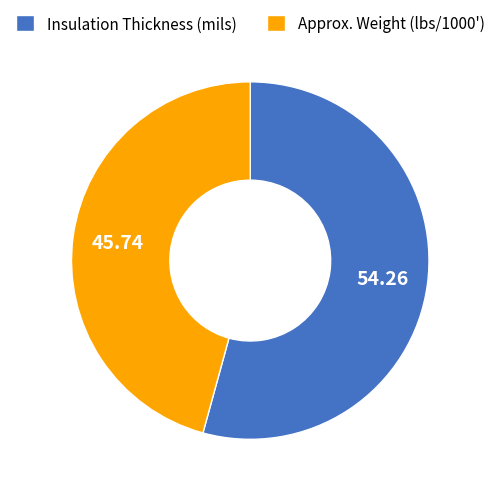

How many slices are in this pie chart?

2